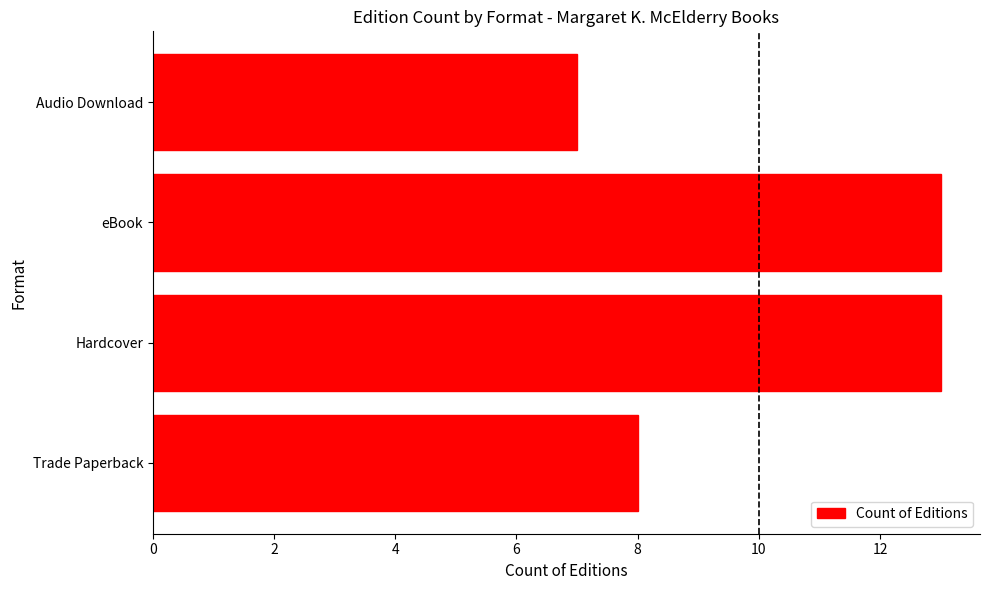

The value at Trade Paperback is 8. True or false?

True